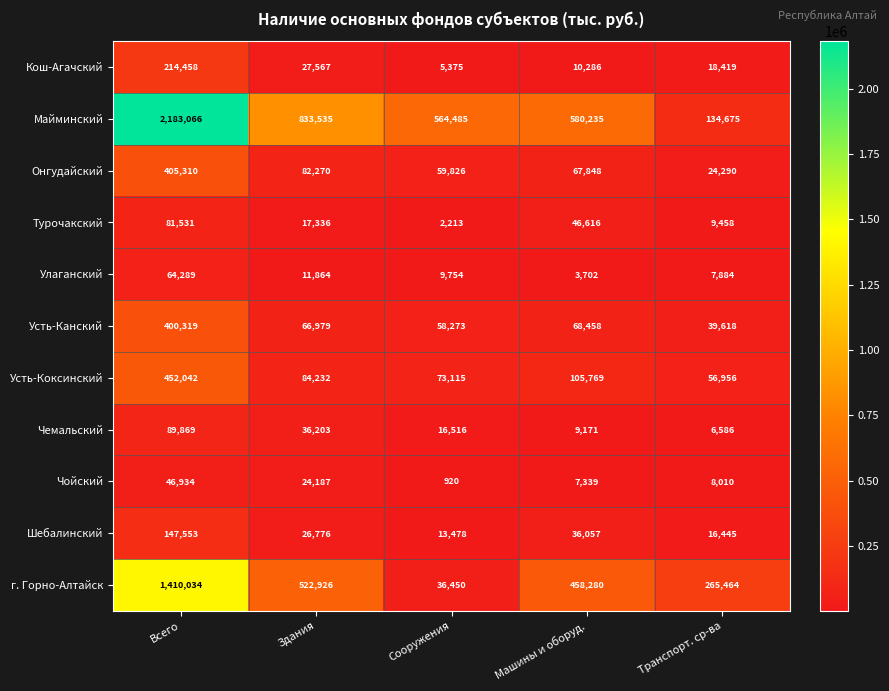

What is the total value across all series at Машины и оборуд.?

1393761